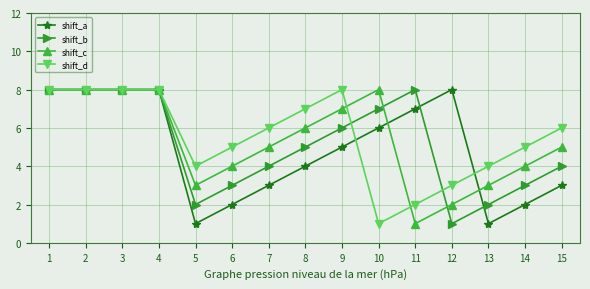

Does the chart have visible grid lines?

Yes